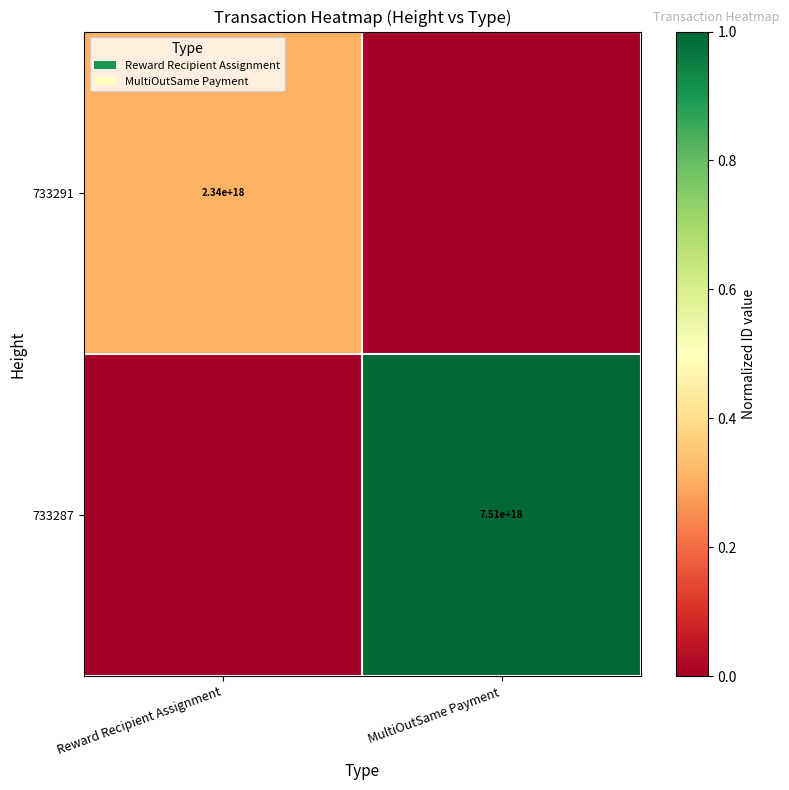

What is the maximum value shown in the chart?

1.0